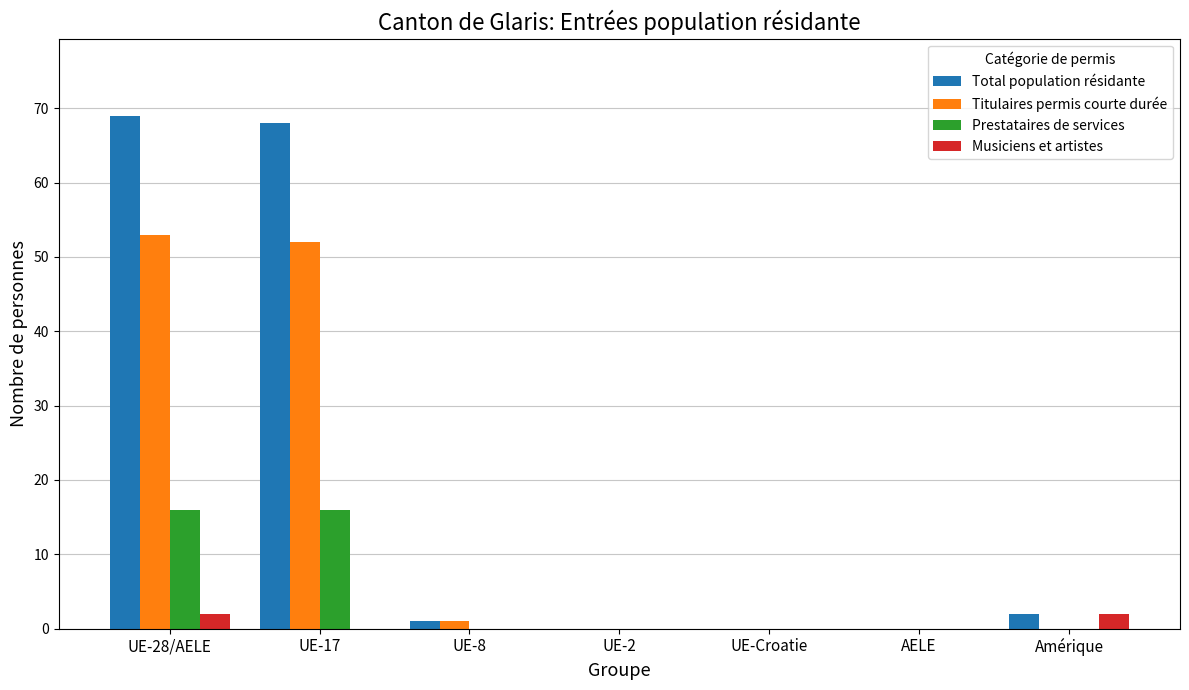

Between UE-28/AELE and UE-2, which series saw the biggest shift?

Total population résidante